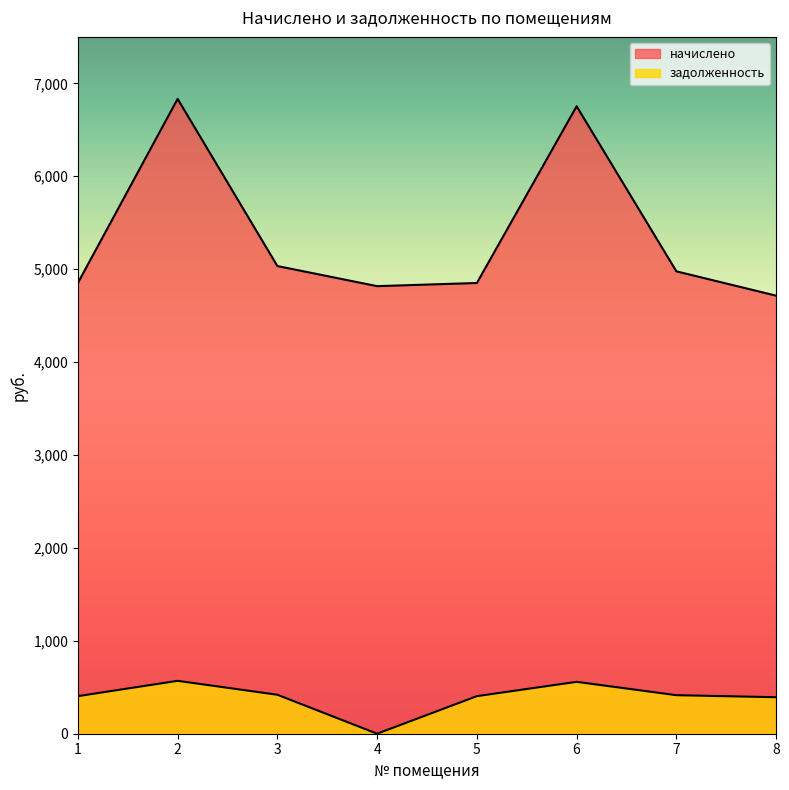

True or false: задолженность and начислено cross at least once.

False